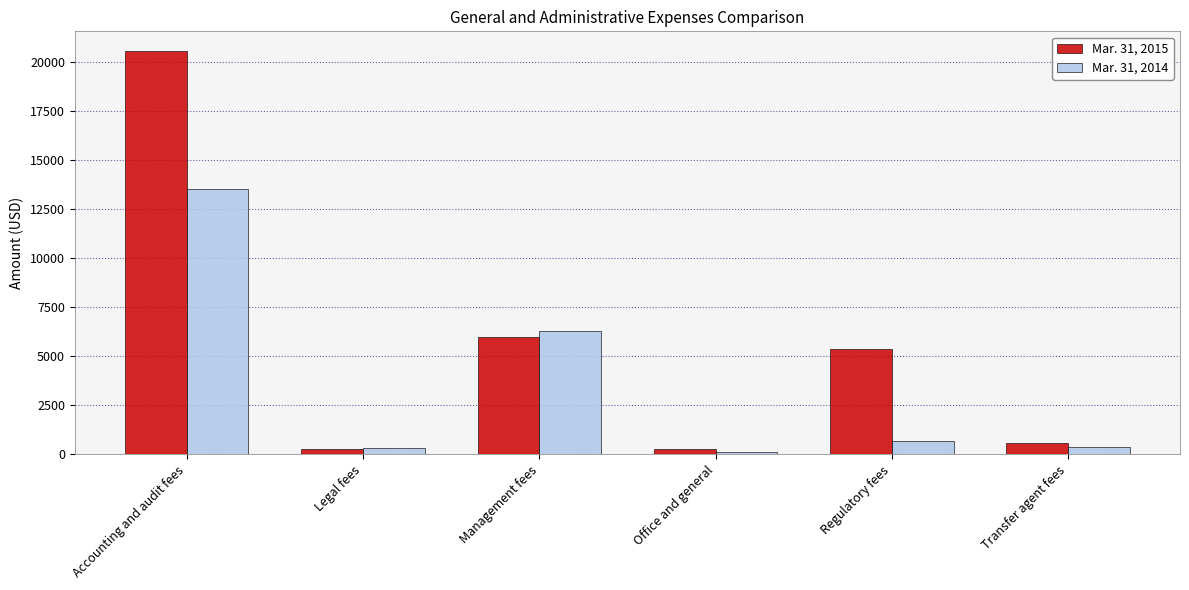

At how many categories does at least one series exceed 18787?

1